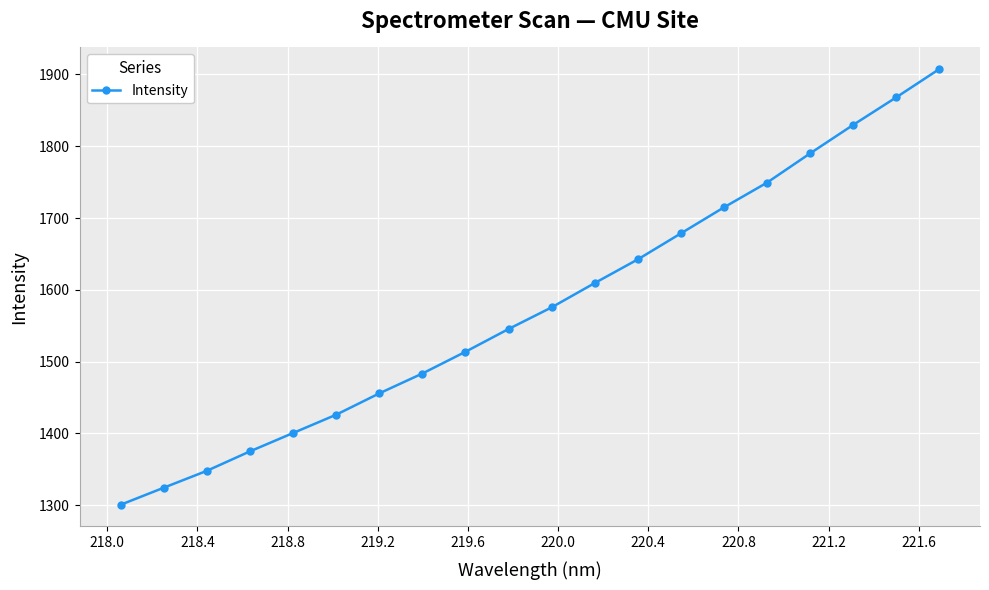

What is the value of the 1st point from the left?

1300.7